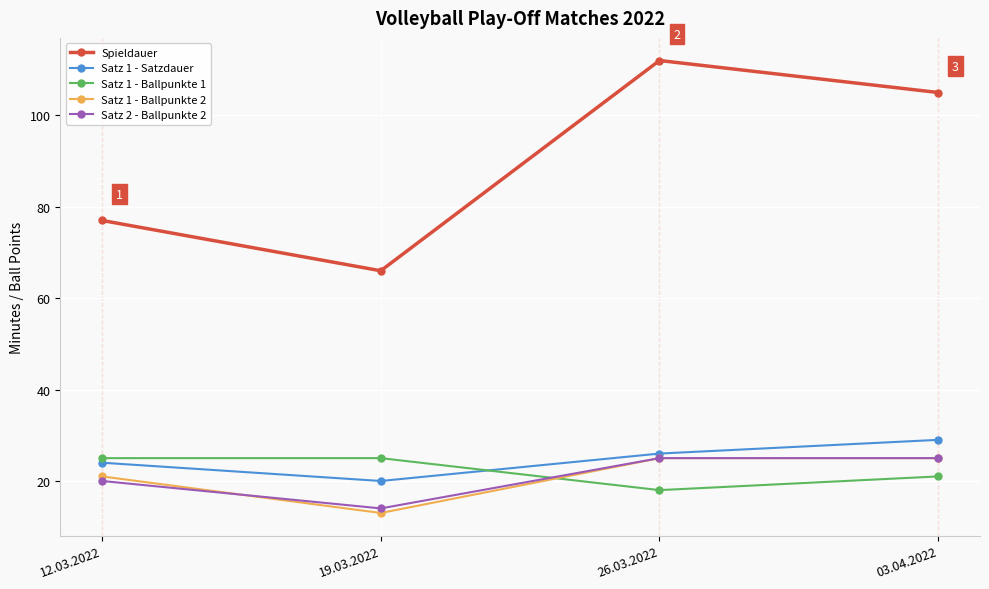

Where is the first local minimum for Satz 2 - Ballpunkte 2?

19.03.2022